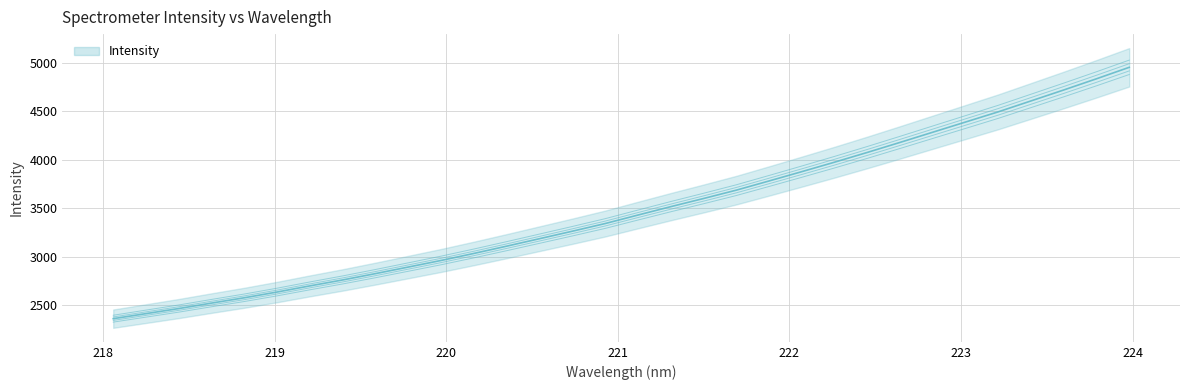

Is this an area chart (filled region under the line)?

No